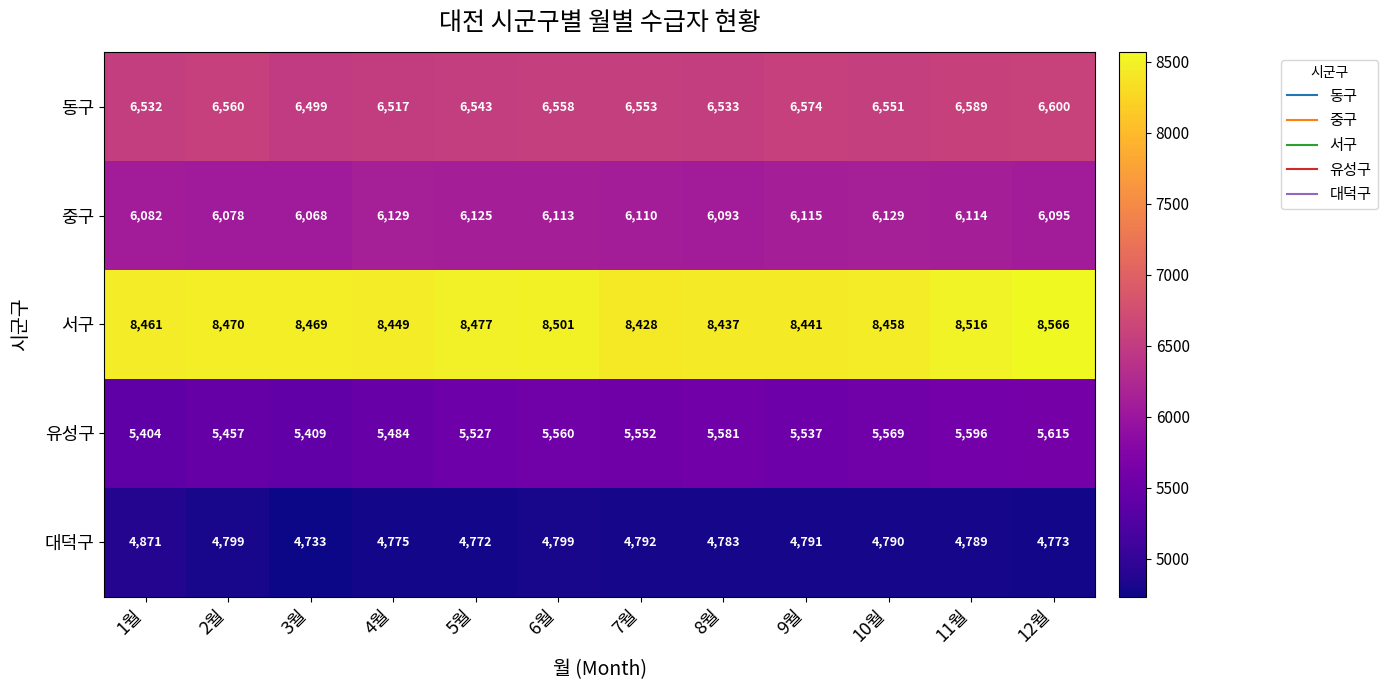

What is the sum of the 중구 values at 4월 and 2월?

12207